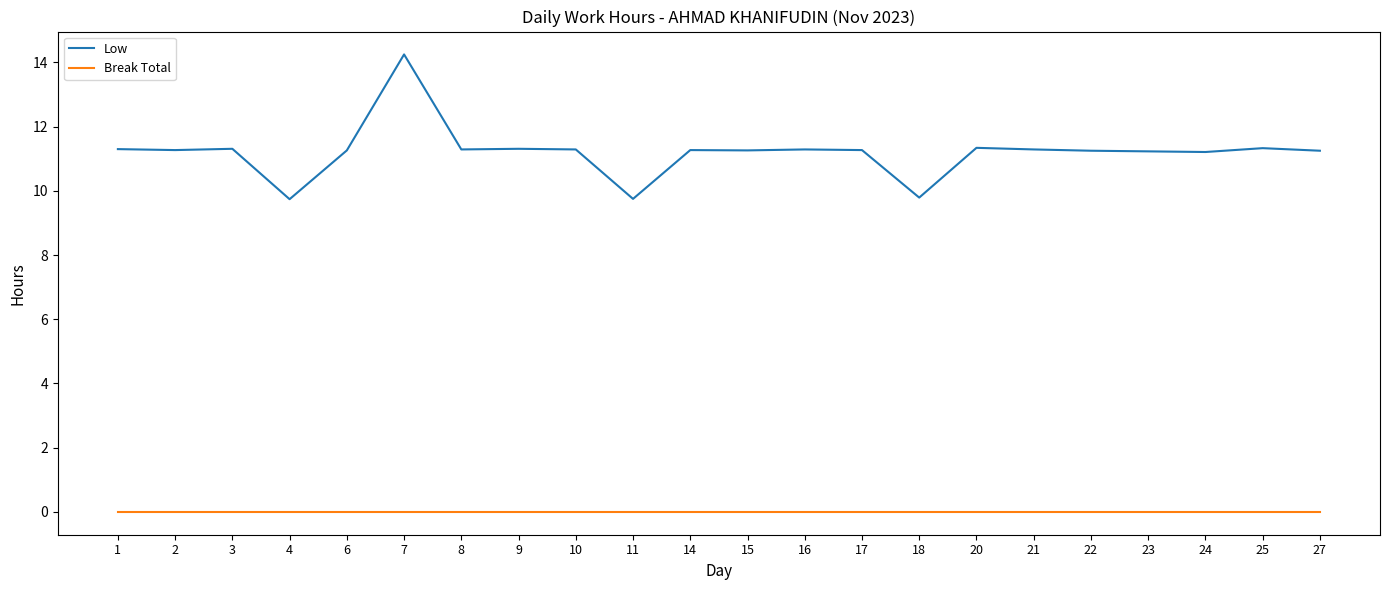

Rank the series by their average value, from lowest to highest.

Break Total, Low